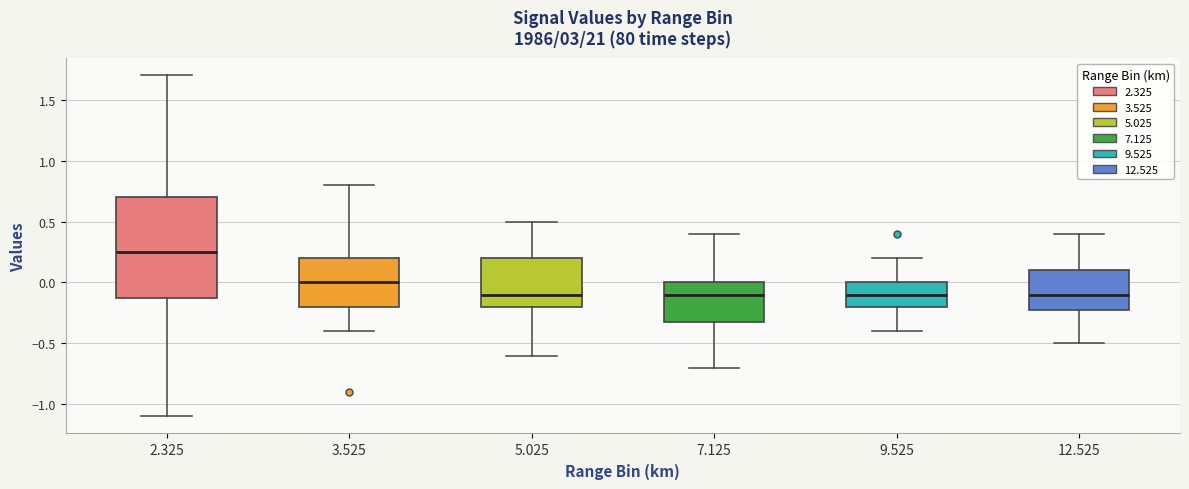

Reading left to right, transcribe this box plot: for each box, give where its median line is, the range the box spans, and where its two whiskers end, as read against the y-axis. The values are not printed on the chart, so give them approximately, as read against the axis.

2.325: median 0.25, box -0.10 to 0.70, whiskers -1.10 to 1.70
3.525: median 0.00, box -0.20 to 0.20, whiskers -0.40 to 0.80
5.025: median -0.10, box -0.20 to 0.20, whiskers -0.60 to 0.50
7.125: median -0.10, box -0.30 to 0.00, whiskers -0.70 to 0.40
9.525: median -0.10, box -0.20 to 0.00, whiskers -0.40 to 0.20
12.525: median -0.10, box -0.20 to 0.10, whiskers -0.50 to 0.40